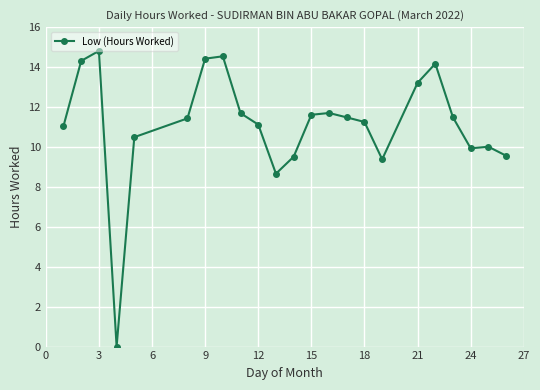

What is the average value?

11.1